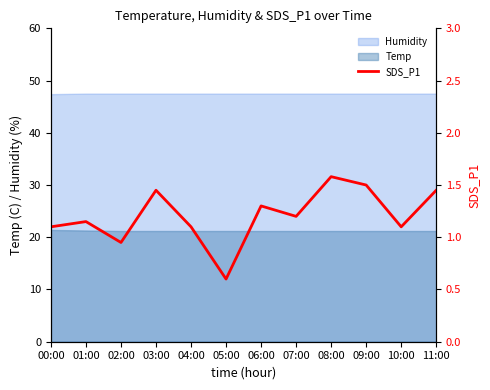

Reading right to left, list all the values displayed in this chart.

1.4	1.1	1.5	1.6	1.2	1.3	0.6	1.1	1.4	0.9	1.1	1.1